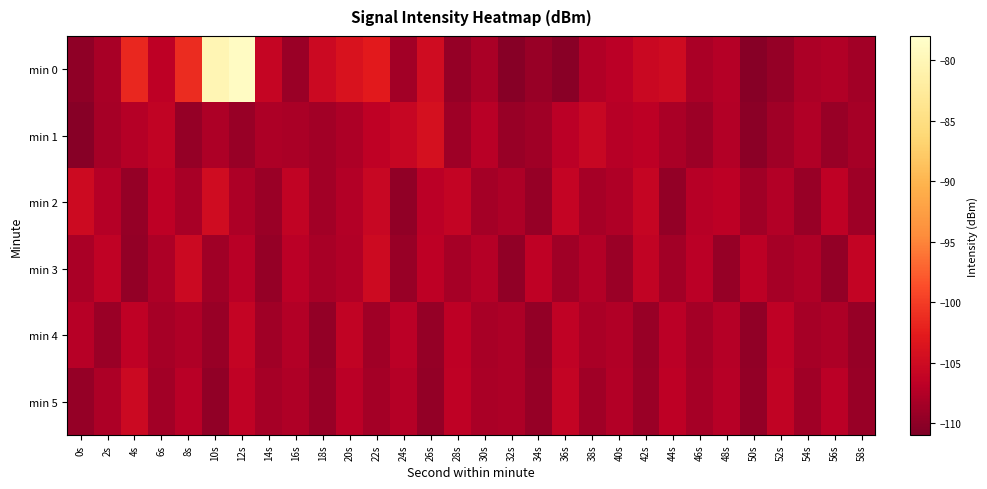

Between 42s and 30s, which is larger?

42s